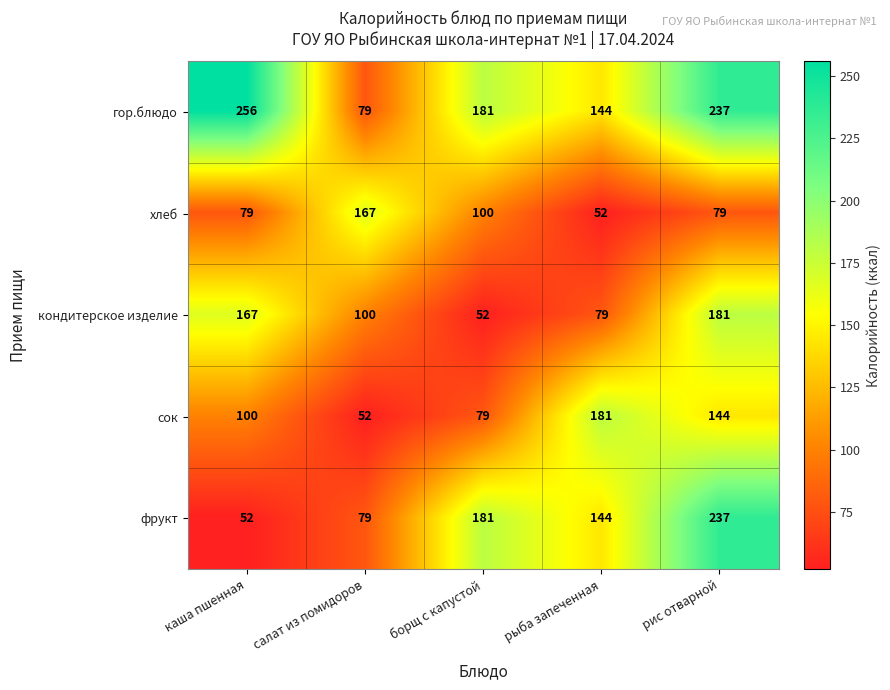

The value of сок at рыба запеченная is 38. True or false?

False